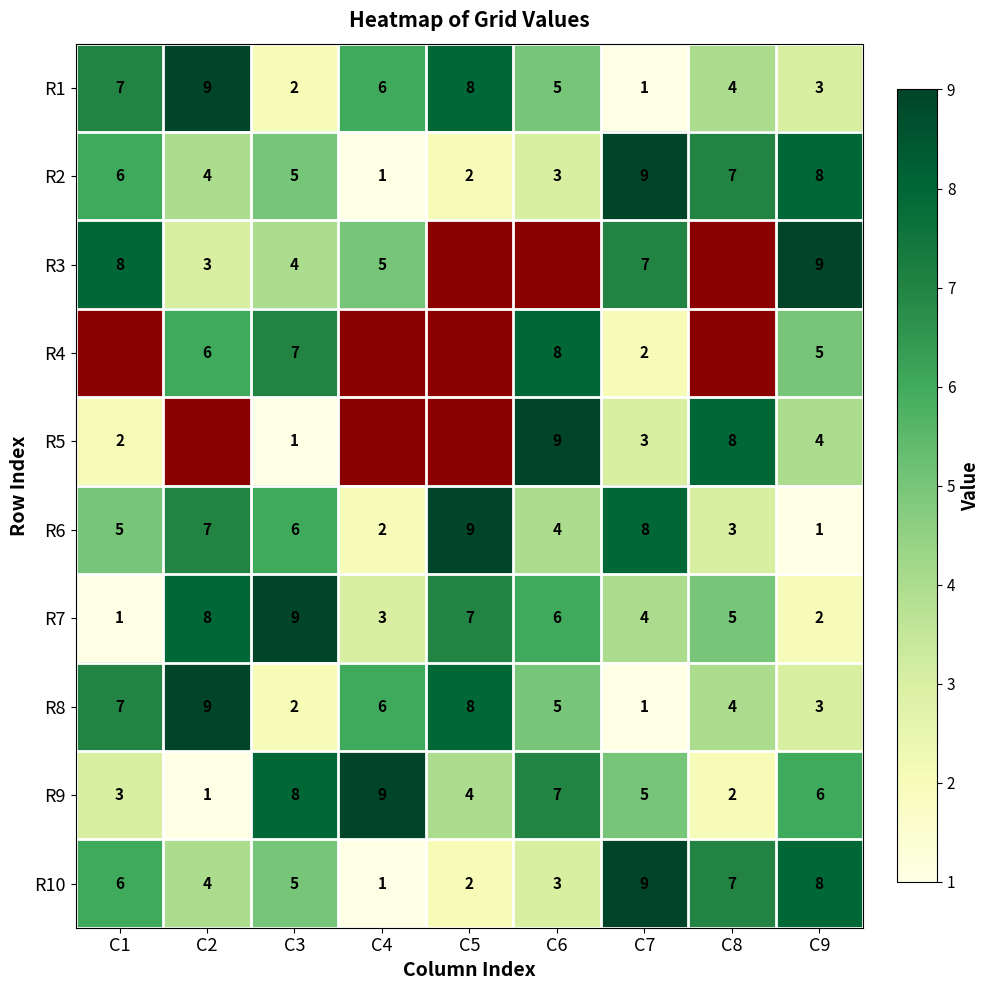

What value does the R2 series have at C9?

8